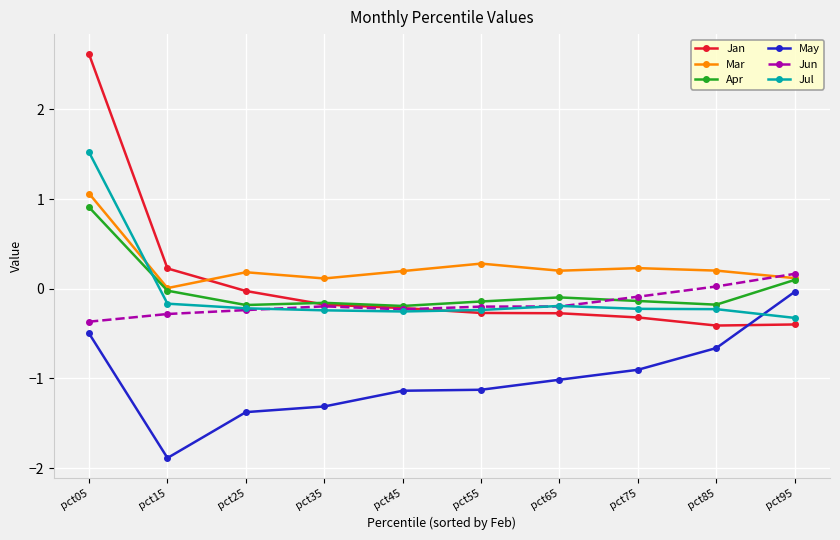

Count the number of data series in this chart.

6